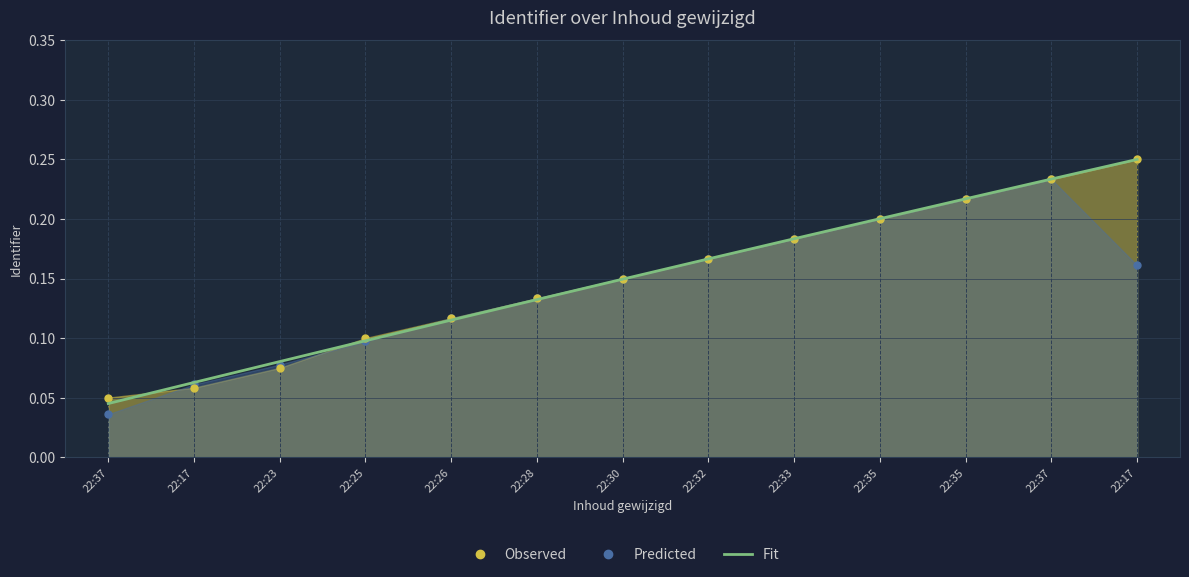

How many times do Predicted and Observed cross each other?

2